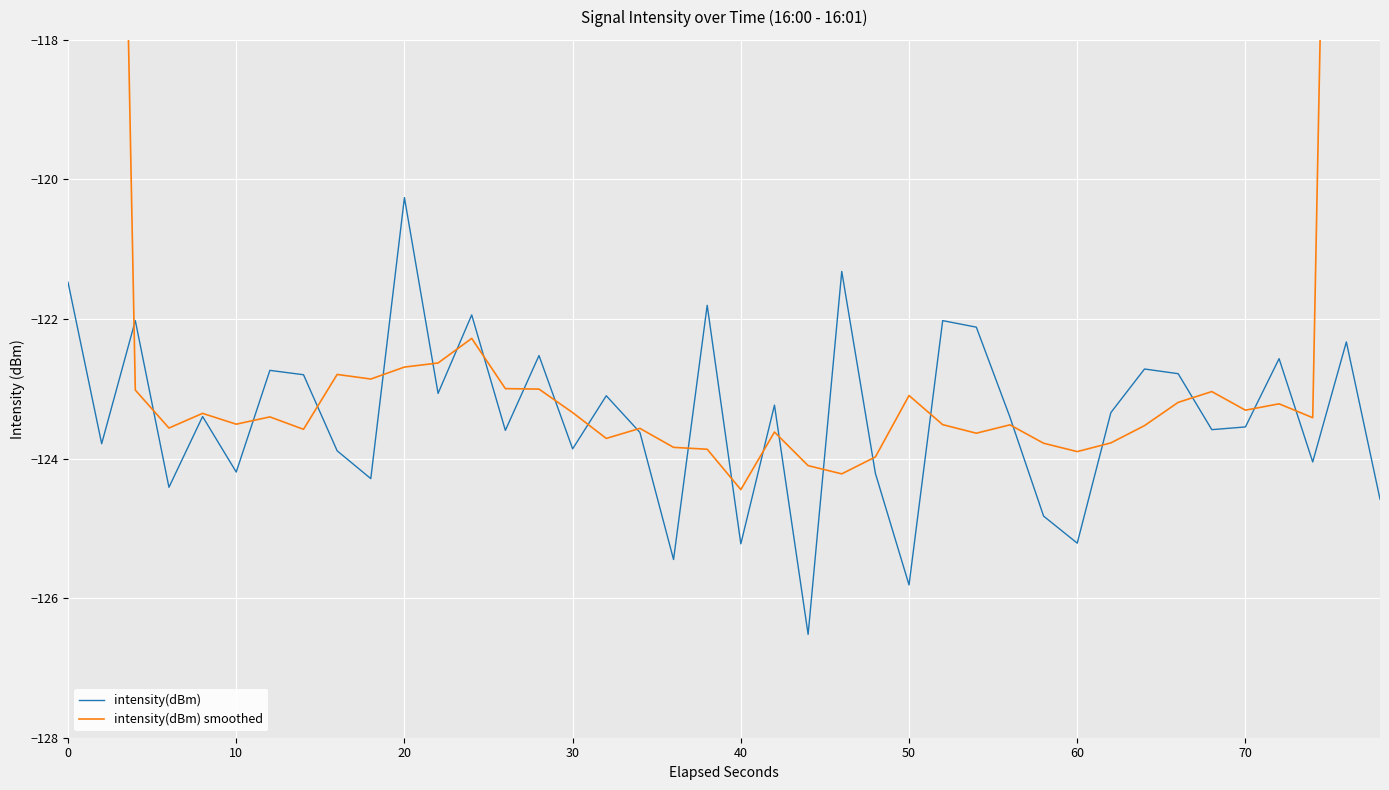

Does the chart display data point markers on the line(s)?

No